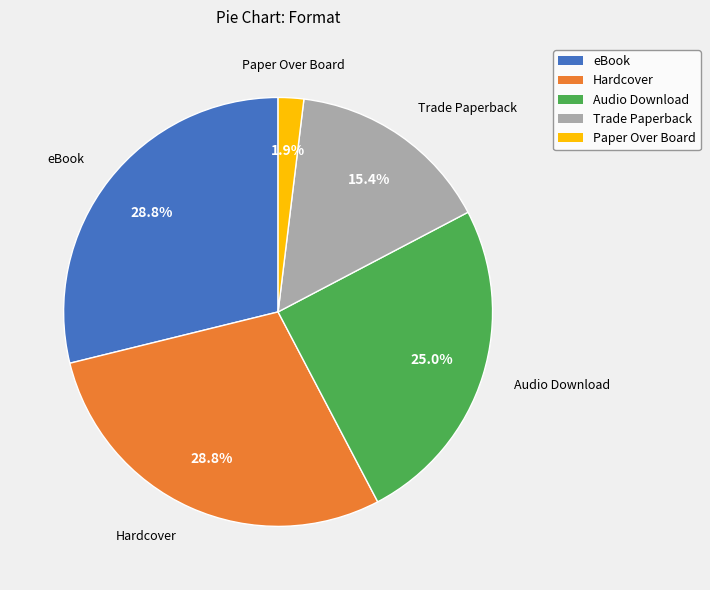

What is the ratio of the value at Audio Download to the value at Trade Paperback?

1.6